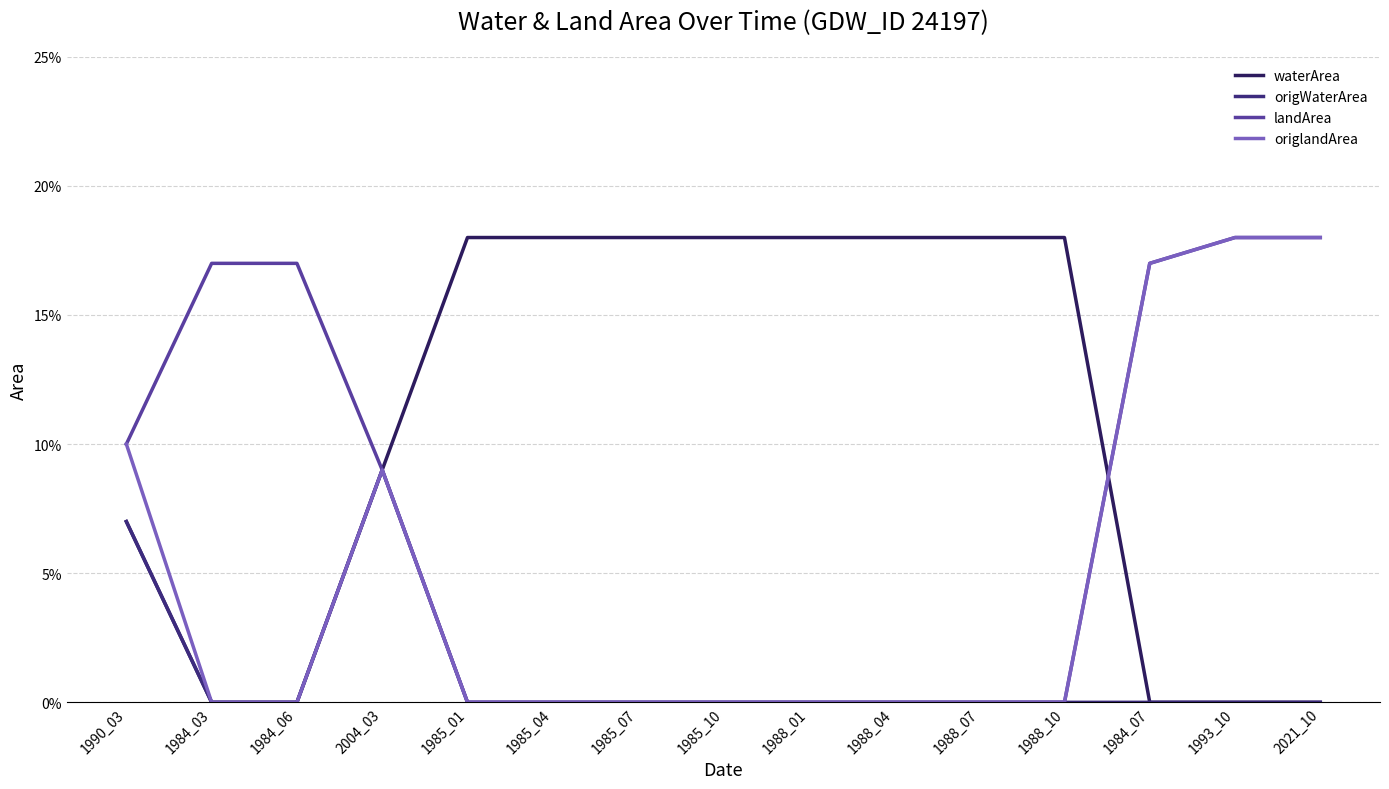

Between 1985_10 and 2021_10, which is larger?

1985_10